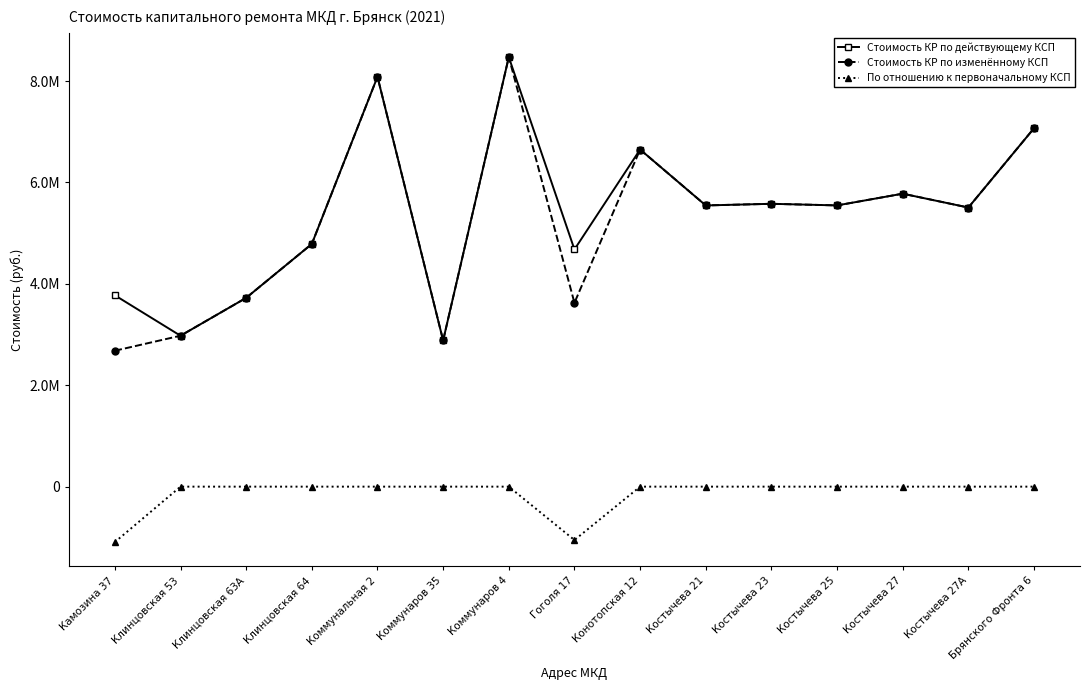

Which has a higher value, Камозина 37 or Гоголя 17?

Гоголя 17